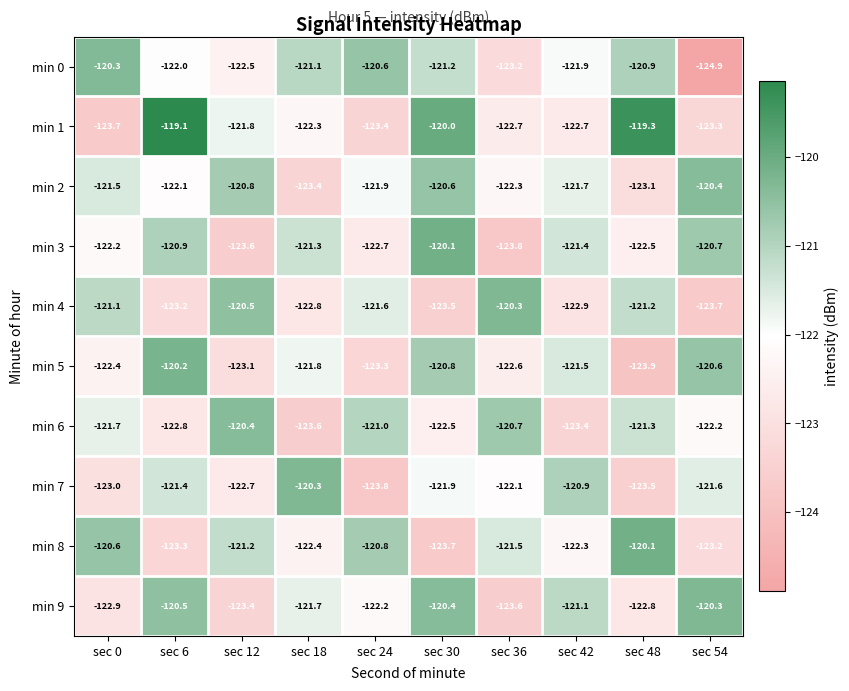

What is the minimum value shown in the chart?

-124.9